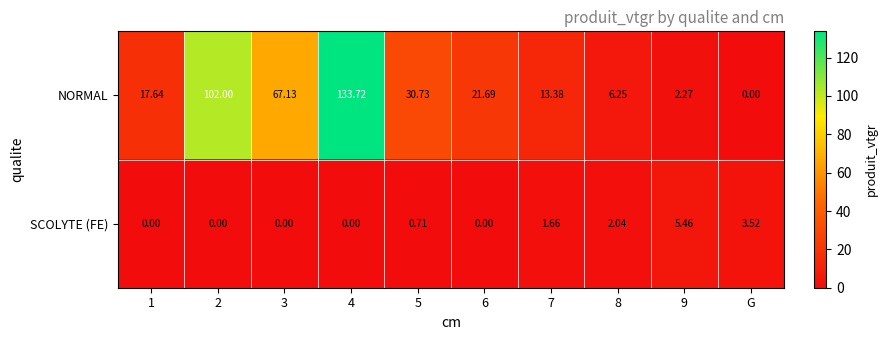

List the series in order of their peak value, lowest first.

SCOLYTE (FE), NORMAL